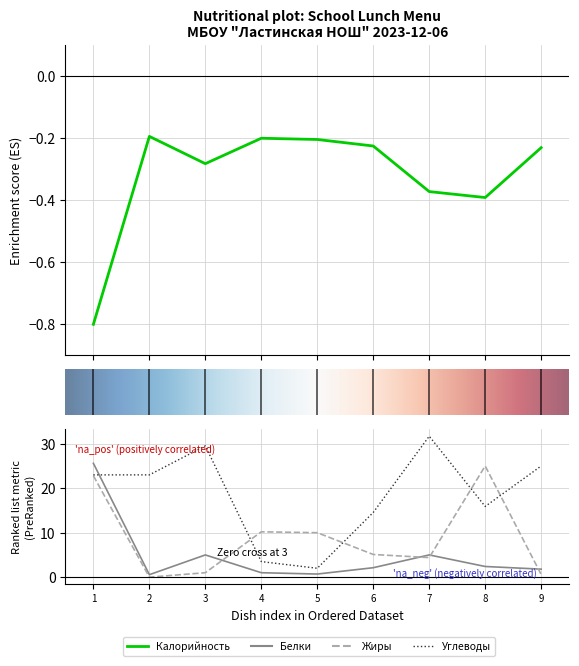

What is the smallest value displayed?

-0.8